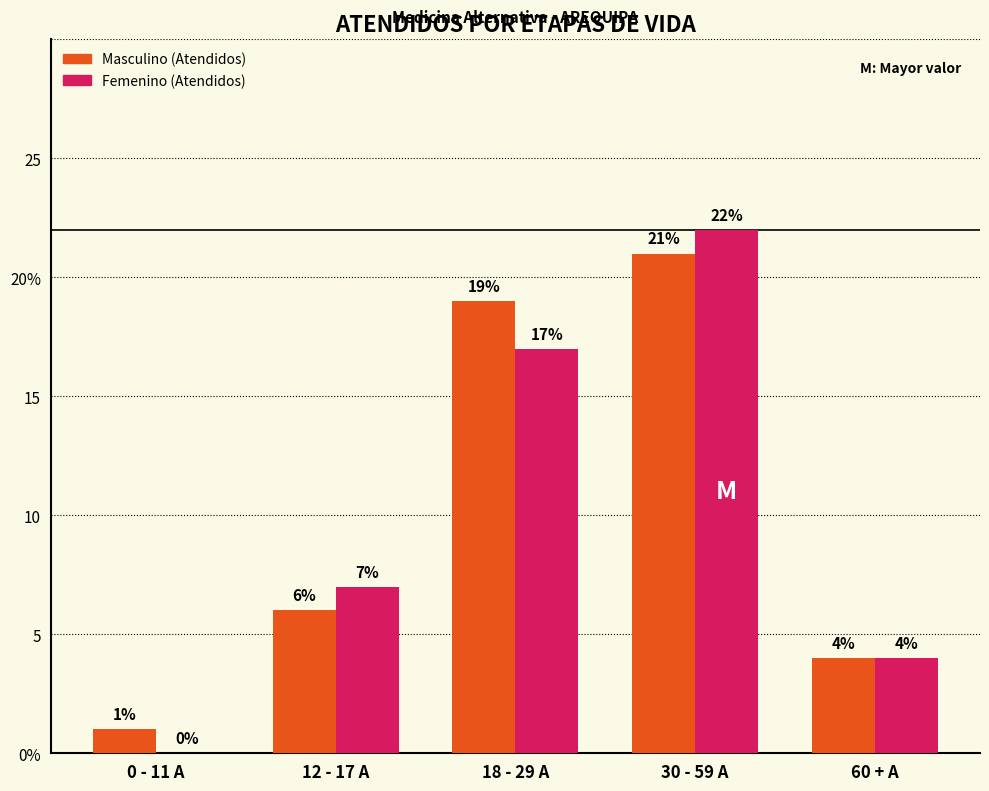

Are the bars horizontal?

No